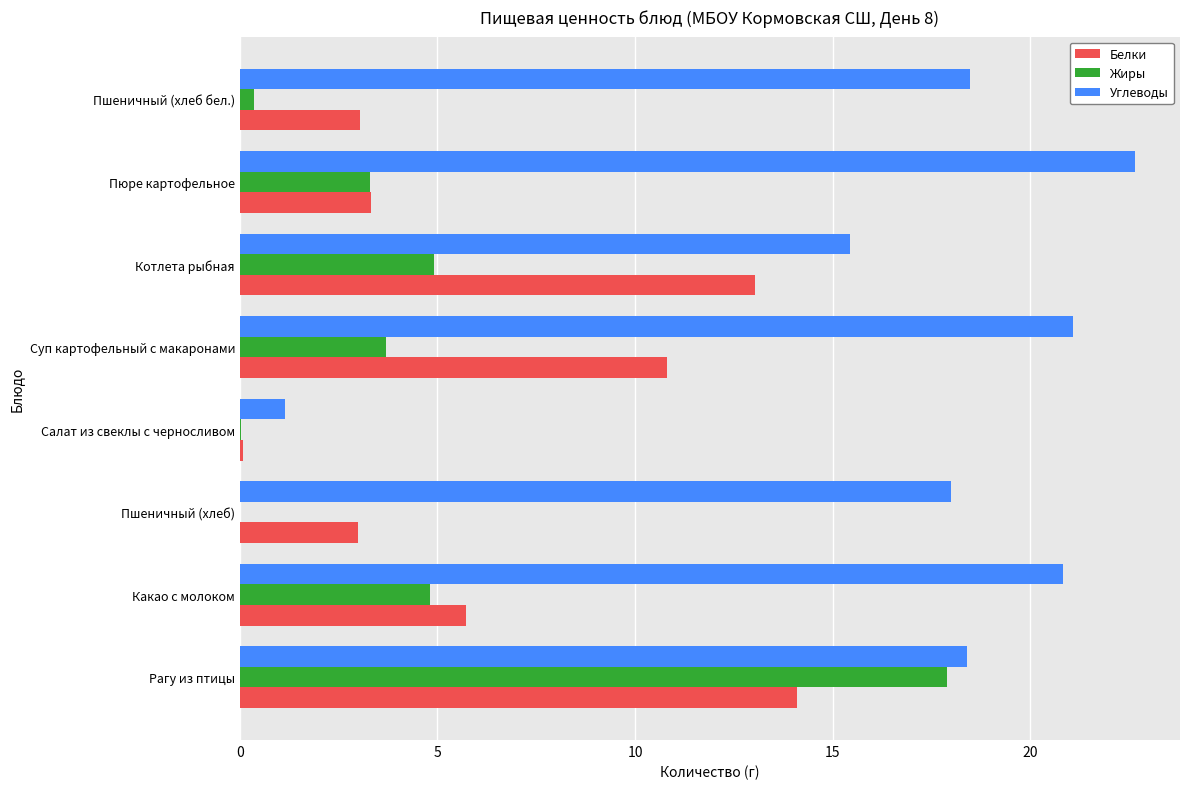

Where is Жиры nearest to the value 8?

Котлета рыбная